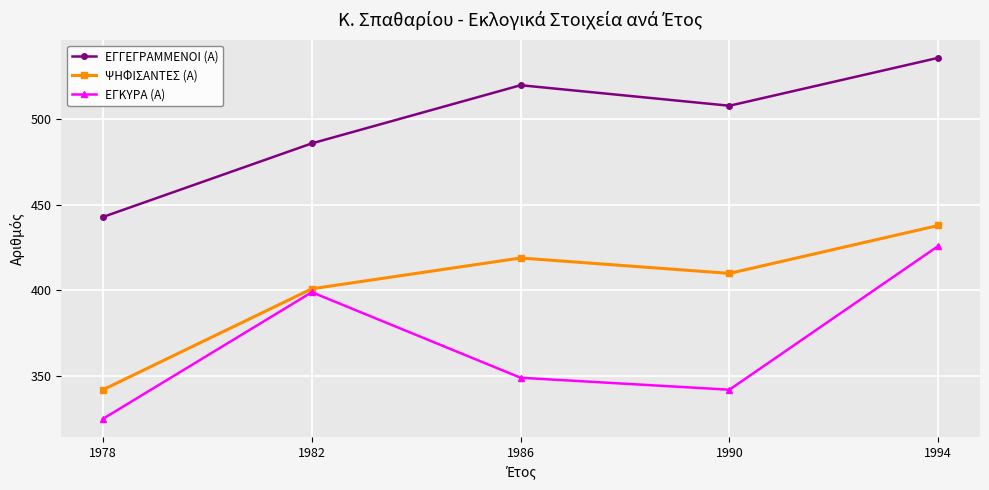

List the series in order of their overall mean, lowest first.

ΕΓΚΥΡΑ (Α), ΨΗΦΙΣΑΝΤΕΣ (Α), ΕΓΓΕΓΡΑΜΜΕΝΟΙ (Α)